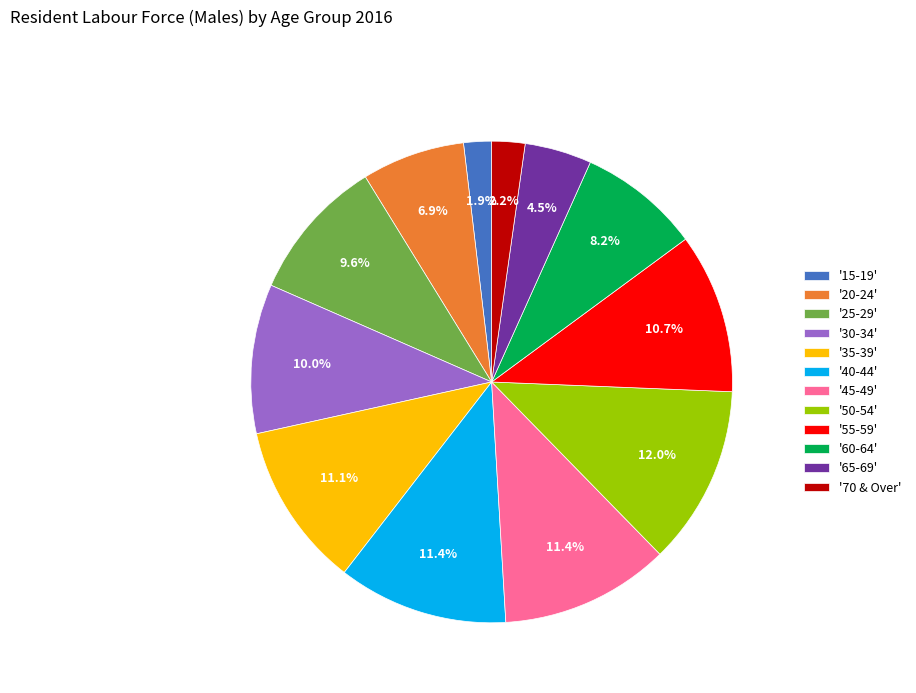

What is the largest slice in the pie chart?

'50-54'